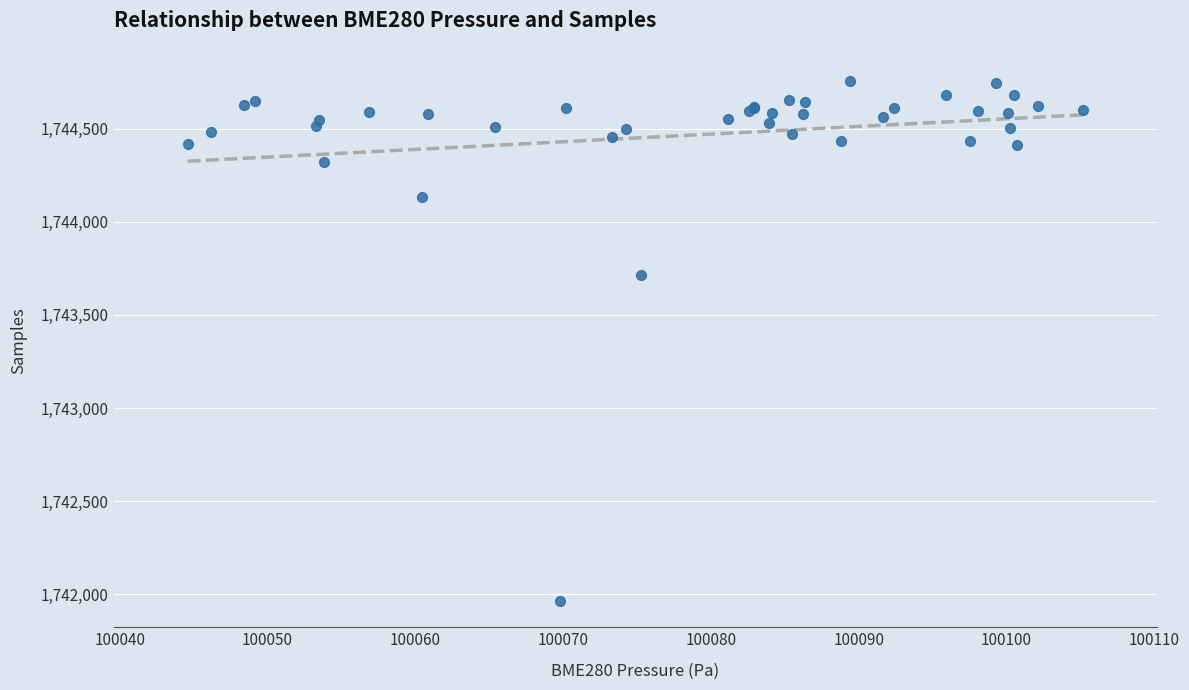

What Y value in the scatter plot is closest to 1743360?

1743717